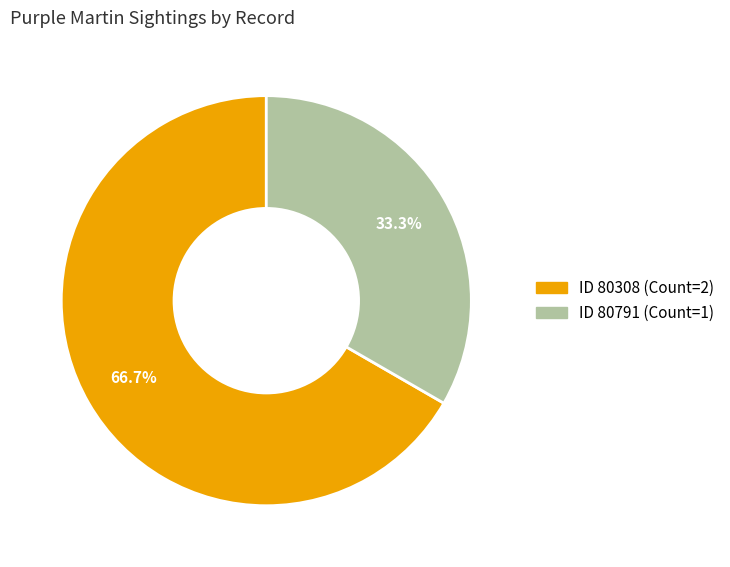

Is there a majority slice in this chart?

Yes